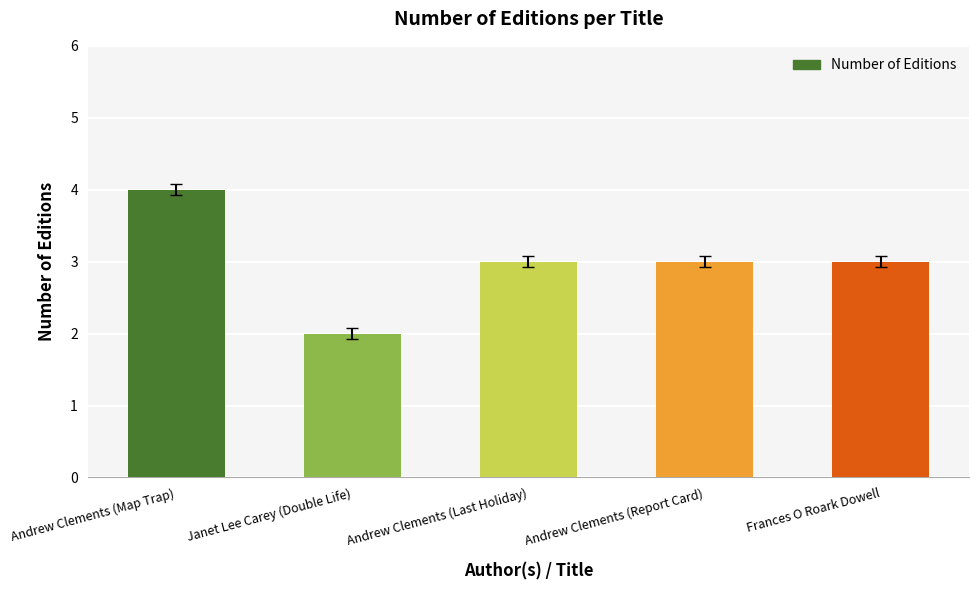

What is the difference between the maximum and minimum values?

2